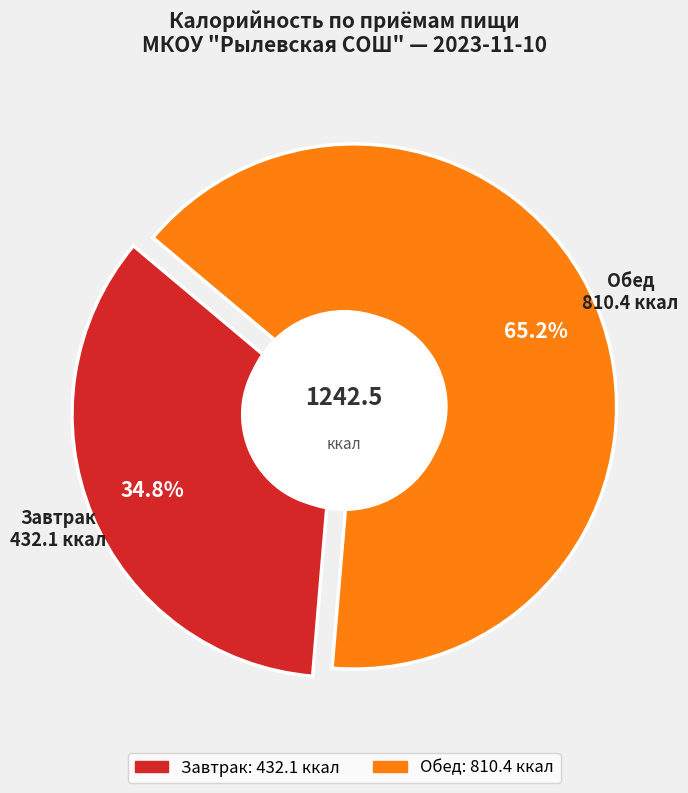

What is the ratio of the value at Завтрак to the value at Обед?

0.5